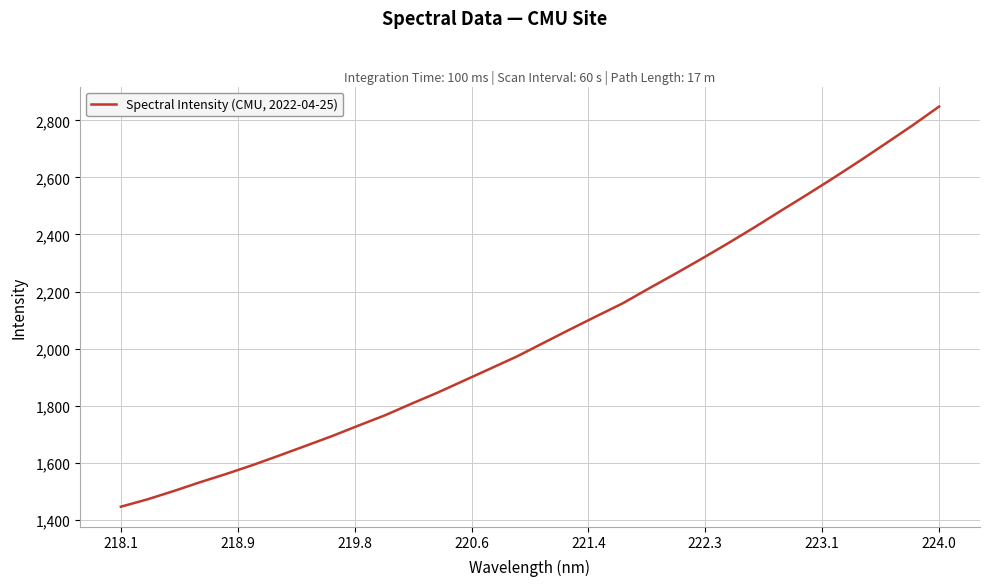

Is this an area chart (filled region under the line)?

No